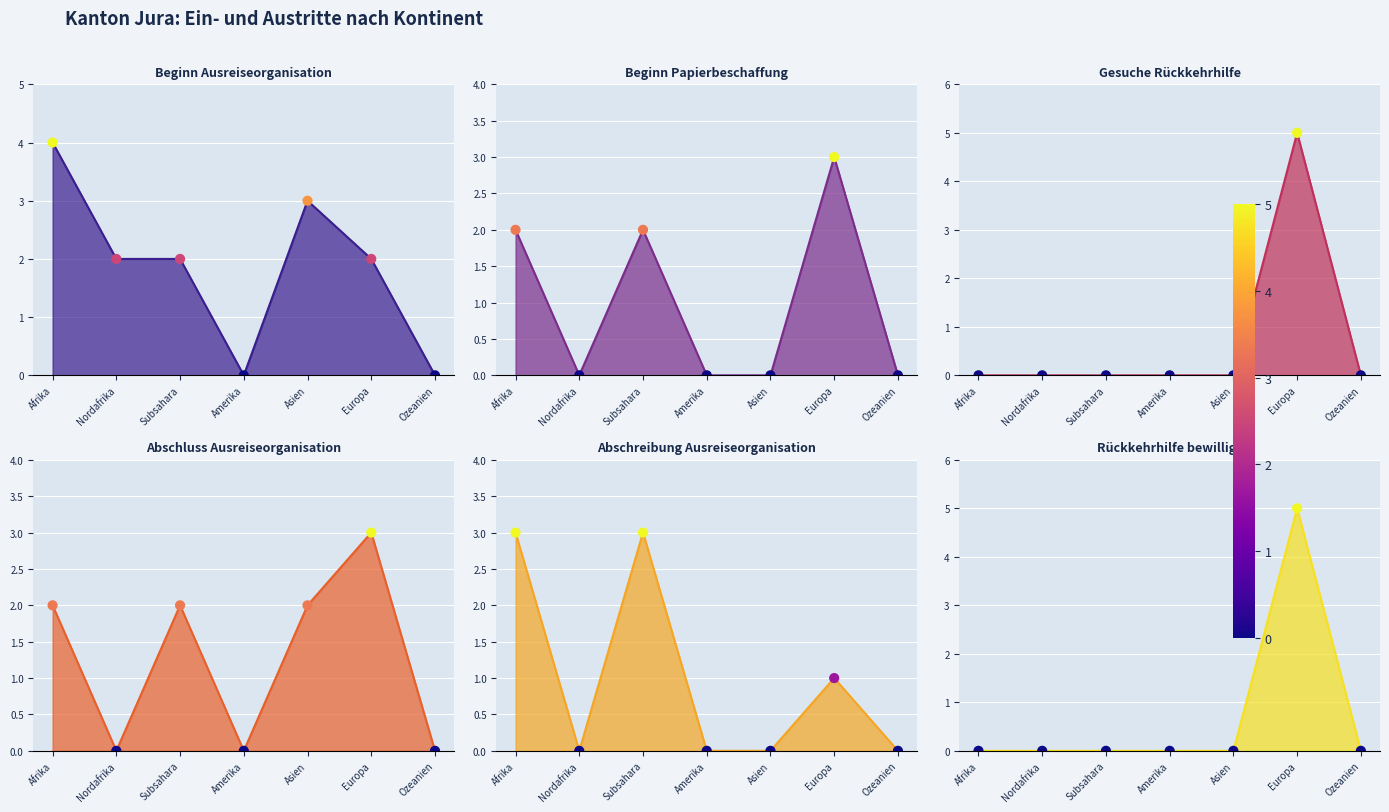

What are all the series names shown in the legend?

Beginn Ausreiseorganisation, Beginn Papierbeschaffung, Gesuche Rückkehrhilfe, Abschluss Ausreiseorganisation, Abschreibung Ausreiseorganisation, Rückkehrhilfe bewilligt